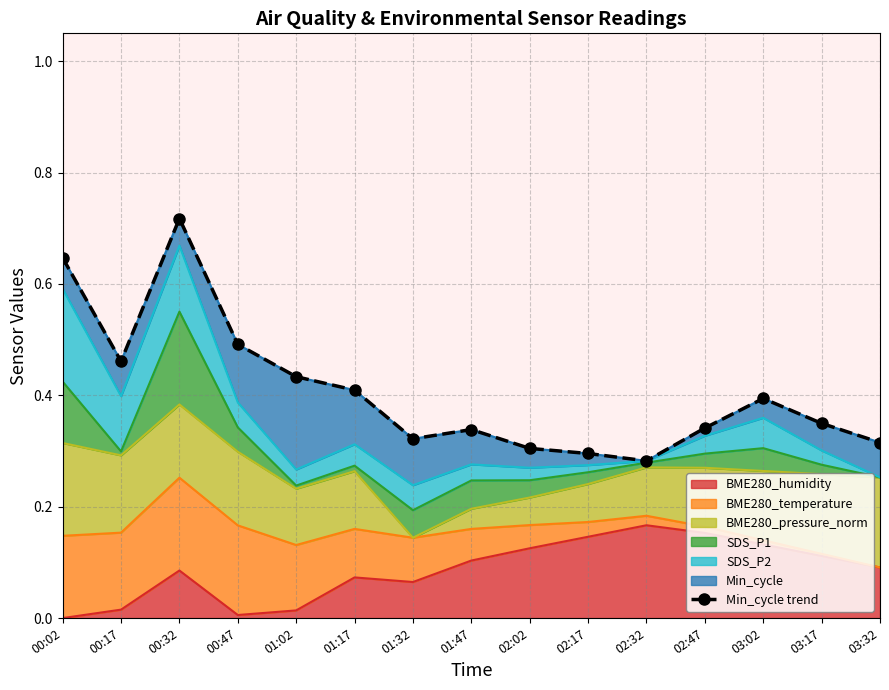

How many lines are shown in the chart?

1